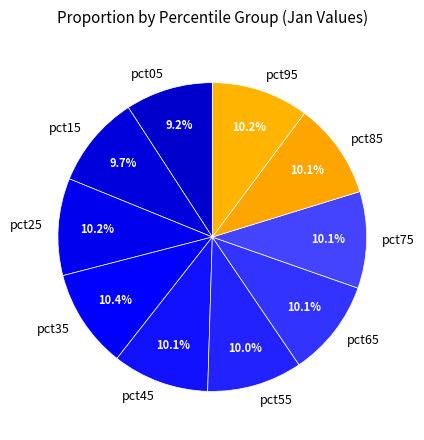

Count the number of slices in the pie.

10